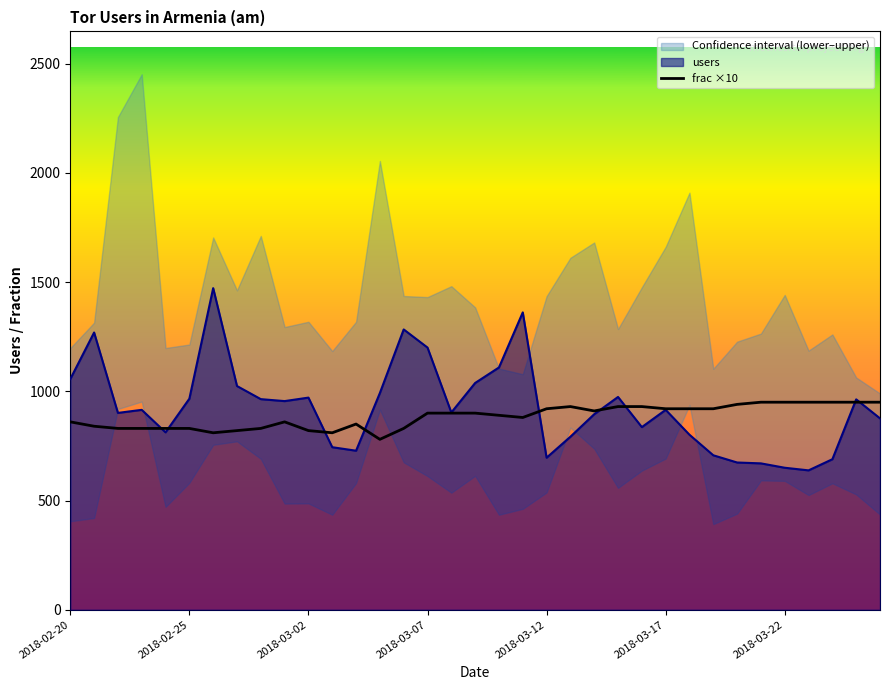

What is the lowest value of the frac ×10 series?

780